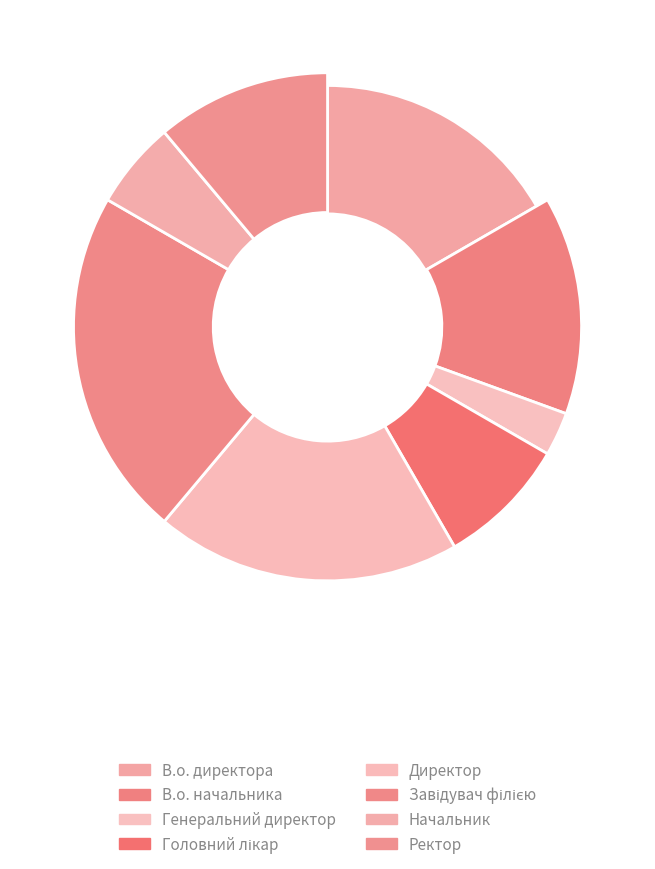

Rank the categories by value from highest to lowest.

Завідувач філією, Директор, В.о. директора, В.о. начальника, Ректор, Головний лікар, Начальник, Генеральний директор